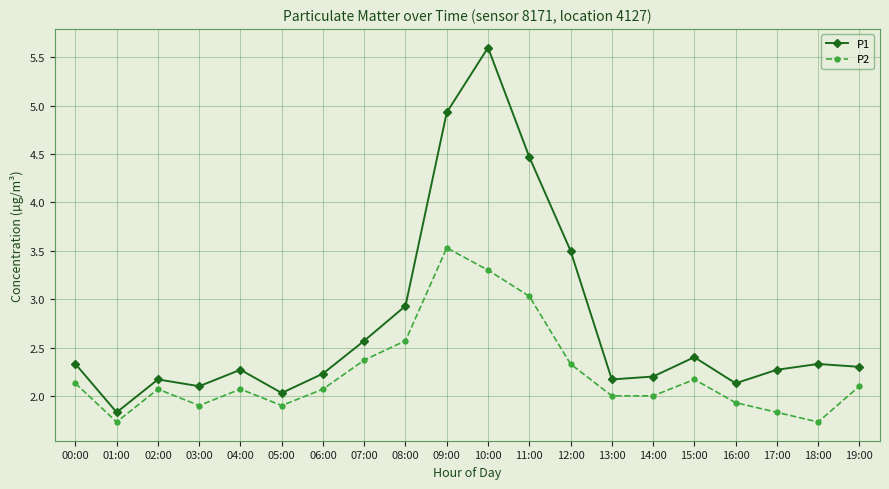

The P2 series shows 0.7 at 01:00. True or false?

False